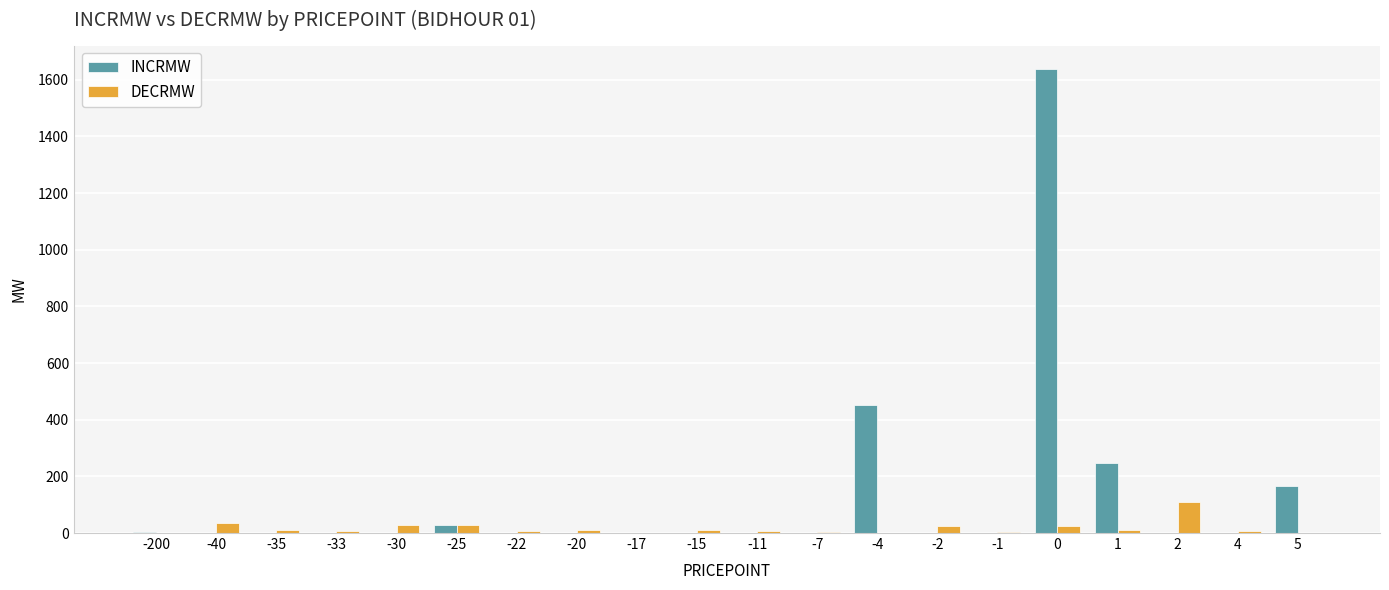

At which label is DECRMW closest to 55?

-40